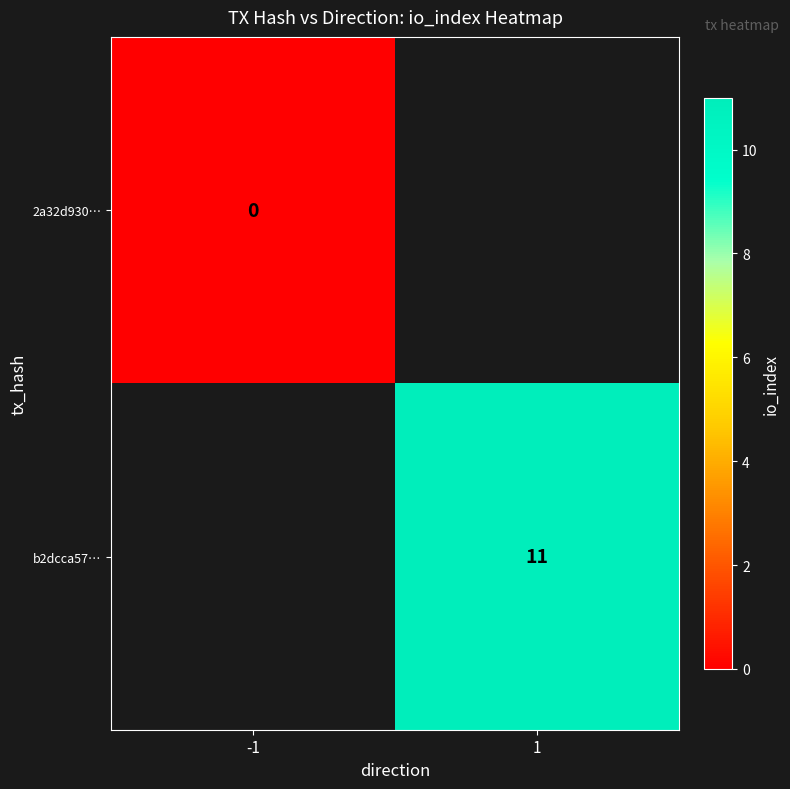

Is the value of 2a32d930… at -1 greater than the value of b2dcca57… at 1?

No